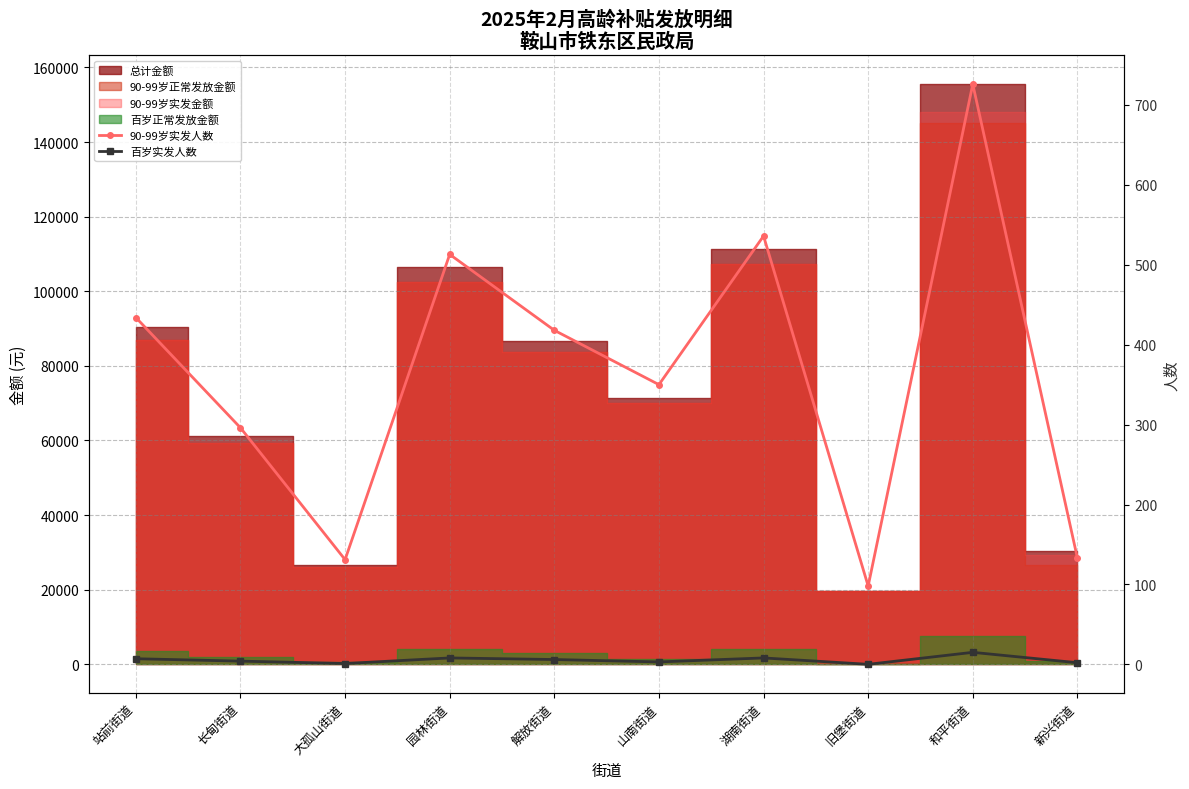

Between 长甸街道 and 和平街道, which is larger?

和平街道